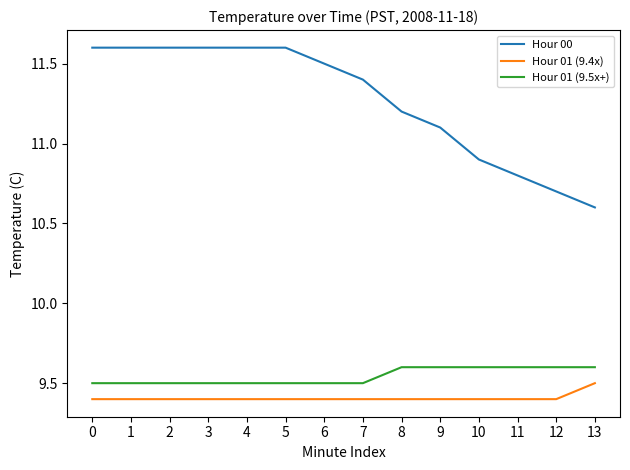

Which series has the widest spread of values?

Hour 00